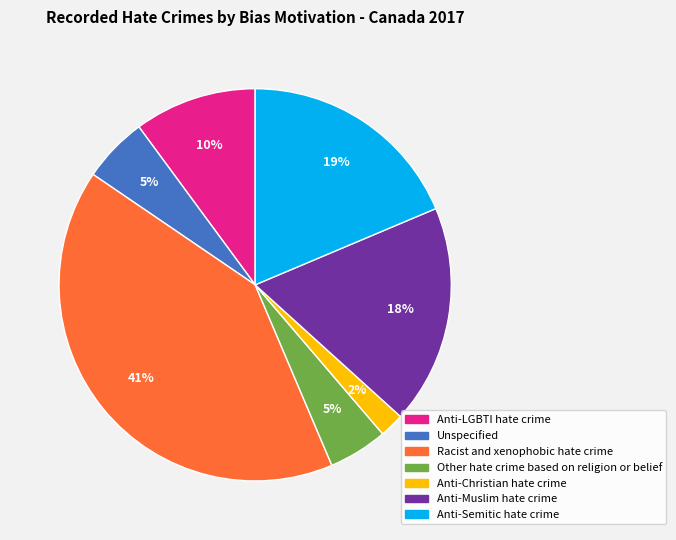

True or false: Anti-Christian hate crime accounts for 2% of the total.

True